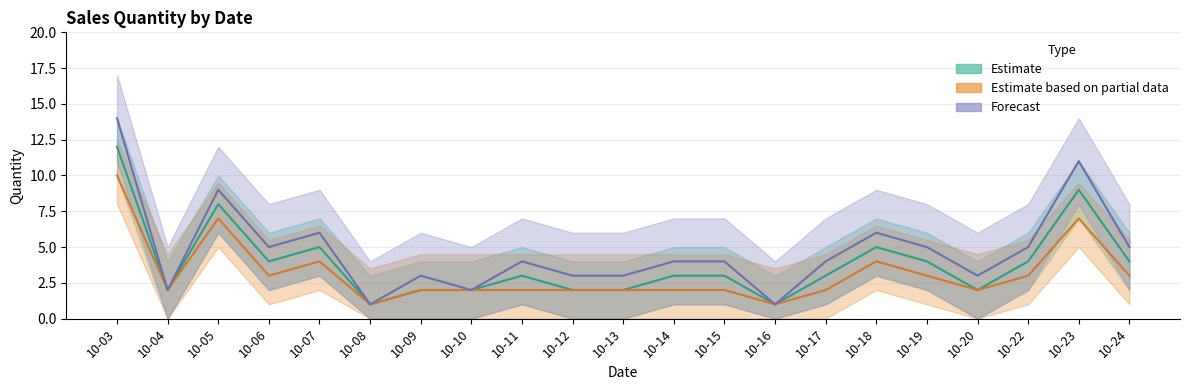

How many categories are shown in the chart?

21